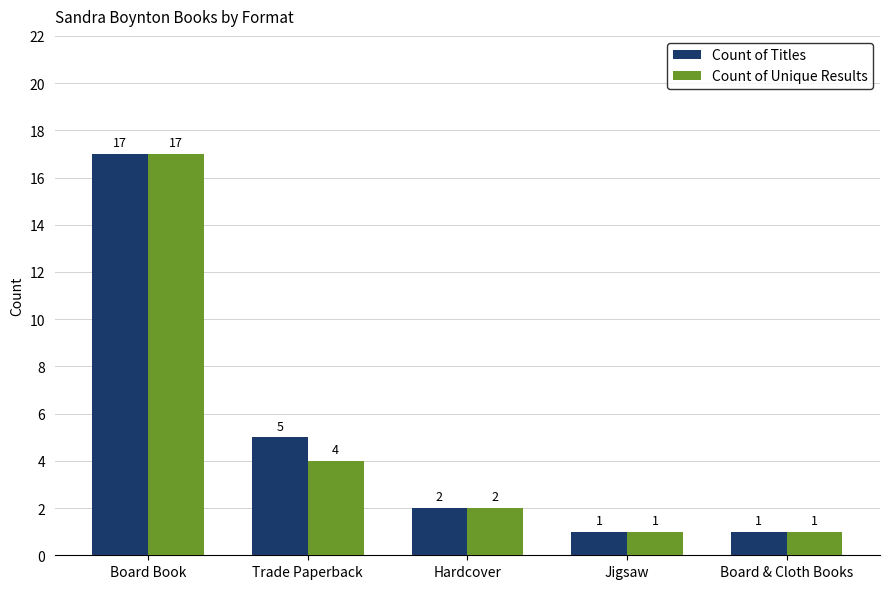

What are all the series names shown in the legend?

Count of Titles, Count of Unique Results